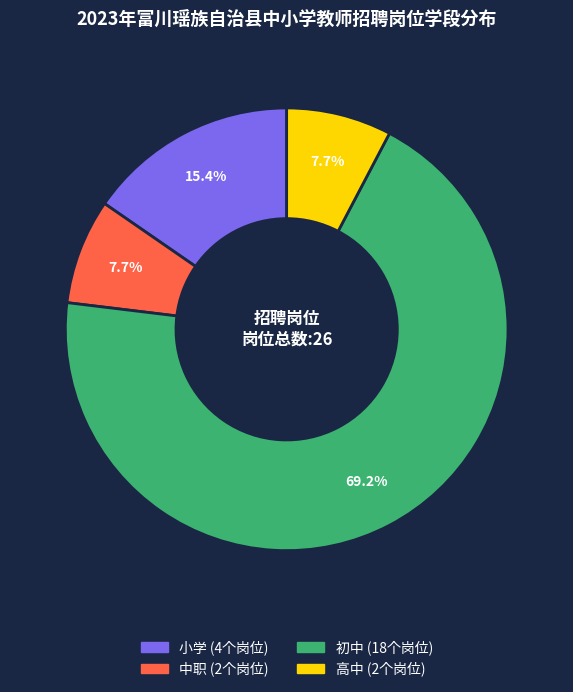

Is it true that 小学 is 5% of the pie?

False